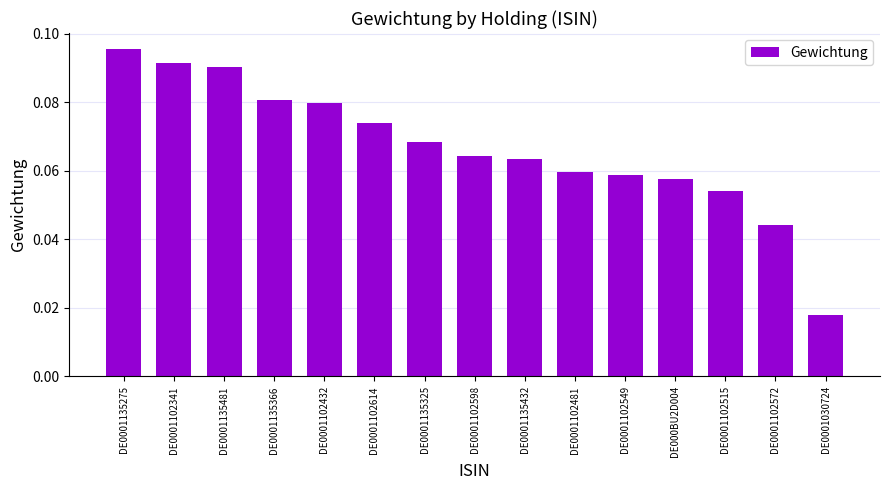

How many values are between 0 and 1?

15